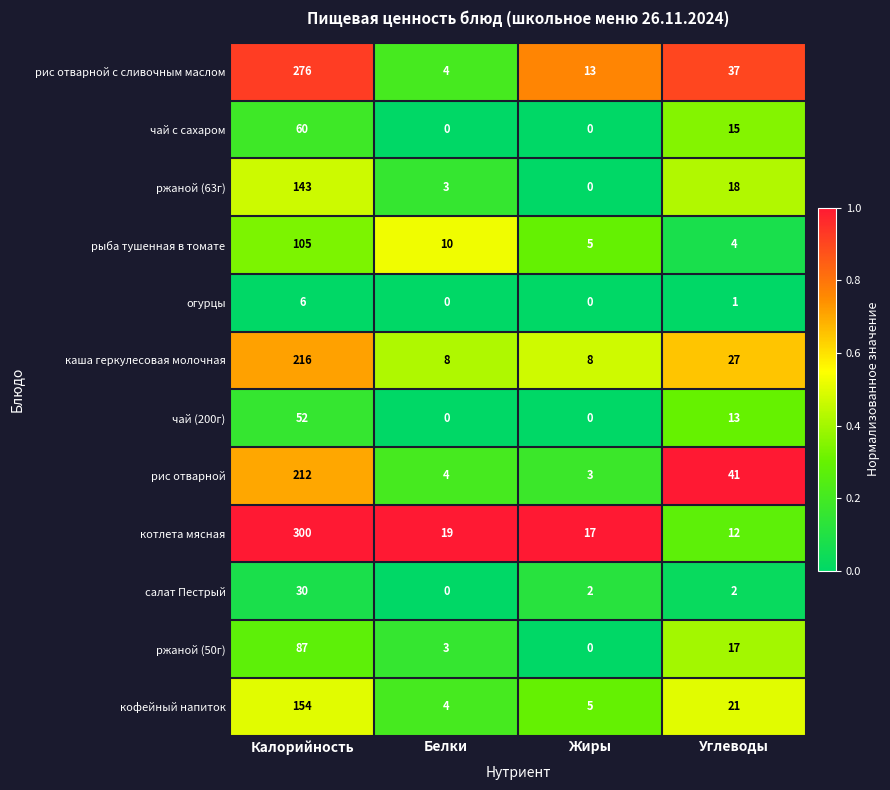

The чай (200г) series shows -33 at Жиры. True or false?

False